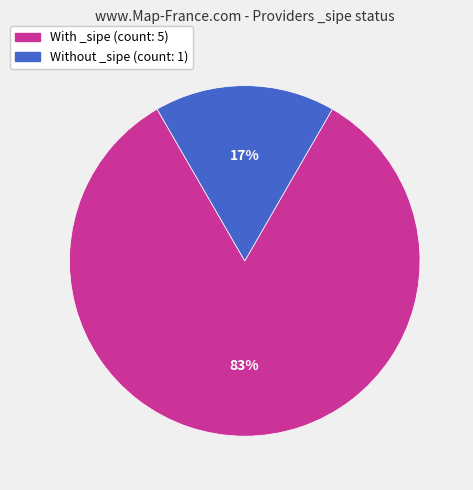

How many segments does this pie chart have?

2